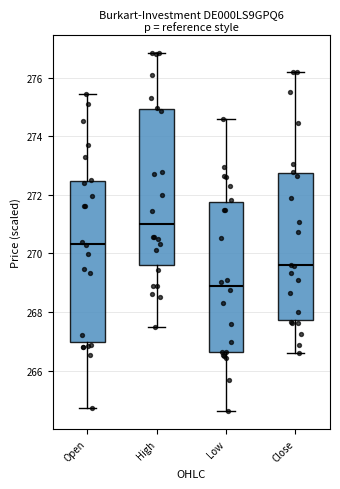

Which box's median line is the highest?

High